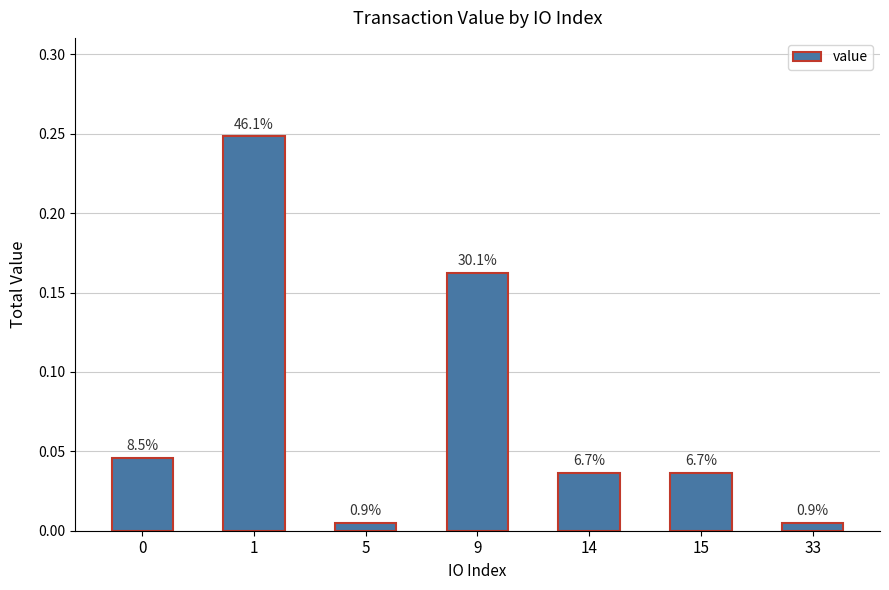

Where is the data nearest to the value 0?

33